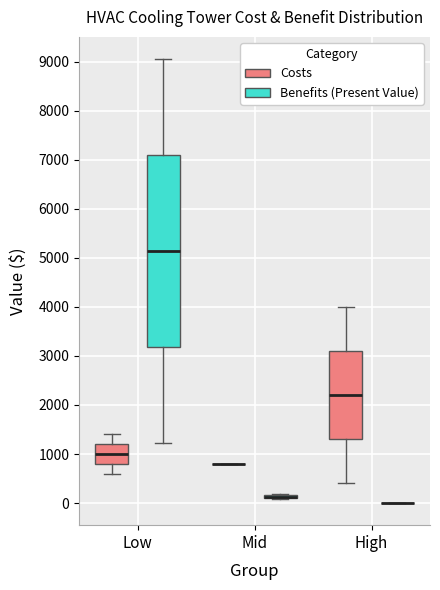

Reading left to right, read every box against the y-axis: the position of its median line, the range the box covers, and the ends of its whiskers. The values are not printed on the chart, so give them approximately, as read against the axis.

Low (Costs): median 1000, box 800 to 1200, whiskers 600 to 1400
Low (Benefits (Present Value)): median 5100, box 3200 to 7100, whiskers 1200 to 9100
Mid (Costs): box collapsed to a line at 800, whiskers 800 to 800
Mid (Benefits (Present Value)): box collapsed to a line at 100, whiskers 100 to 200
High (Costs): median 2200, box 1300 to 3100, whiskers 400 to 4000
High (Benefits (Present Value)): box collapsed to a line at 0, whiskers 0 to 0